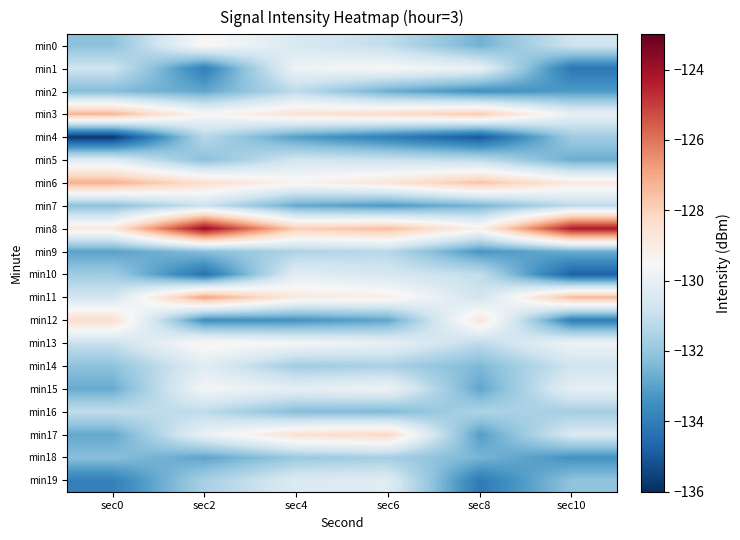

Which category has the highest value across all series?

sec2